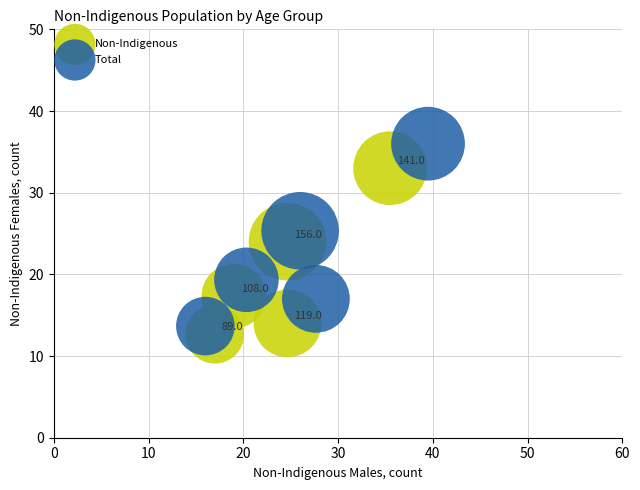

Which series reaches the maximum Y coordinate?

Total